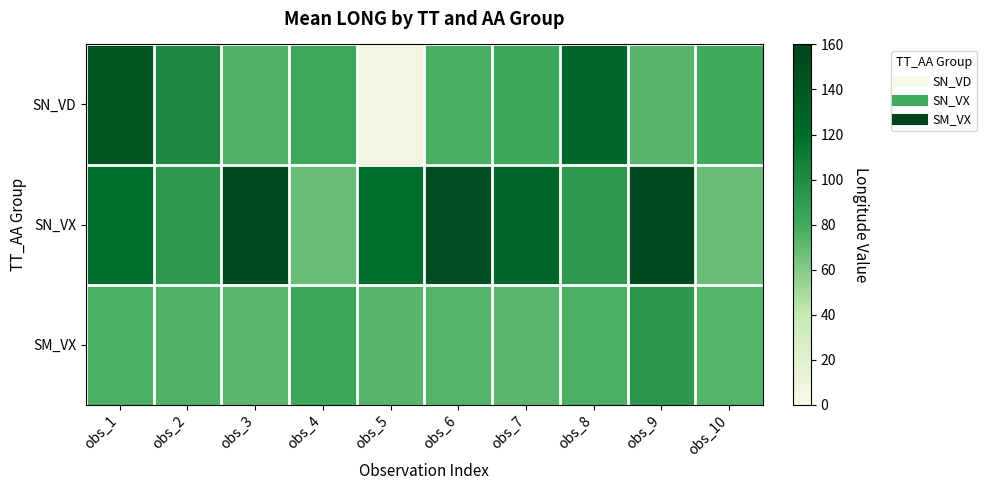

Reading left to right, transcribe all the data shown in this chart.

SN_VD: obs_1=143.1	obs_2=101.8	obs_3=75.1	obs_4=82.0	obs_5=5.3	obs_6=77.7	obs_7=82.5	obs_8=125.8	obs_9=73.6	obs_10=80.2
SN_VX: obs_1=119.7	obs_2=91.7	obs_3=154.4	obs_4=67.7	obs_5=119.5	obs_6=150.0	obs_7=125.8	obs_8=91.7	obs_9=154.4	obs_10=67.7
SM_VX: obs_1=76.3	obs_2=75.9	obs_3=72.8	obs_4=83.0	obs_5=73.7	obs_6=73.8	obs_7=72.8	obs_8=76.3	obs_9=92.7	obs_10=73.8